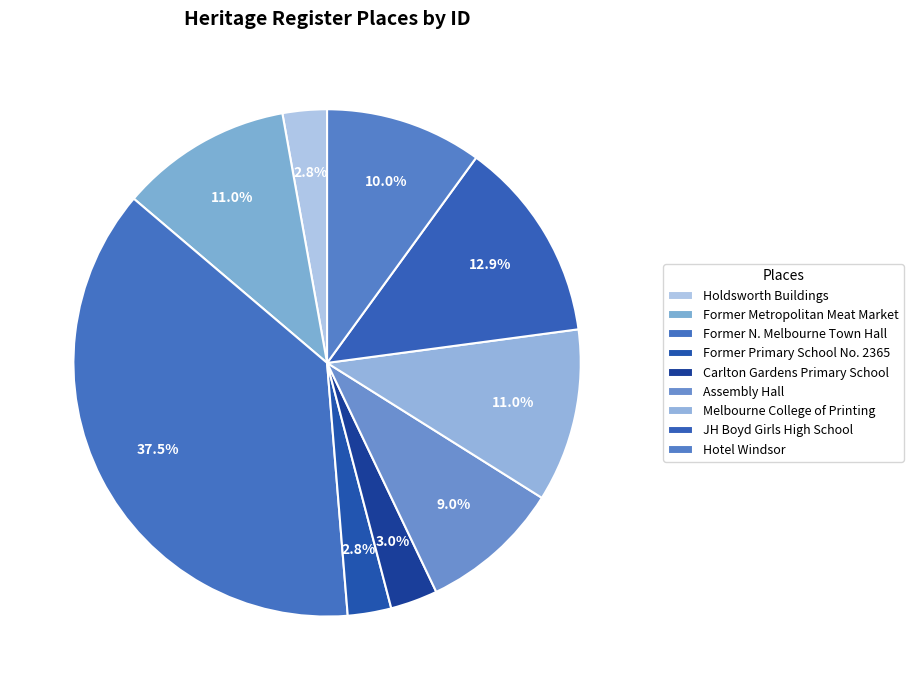

How many segments does this pie chart have?

9